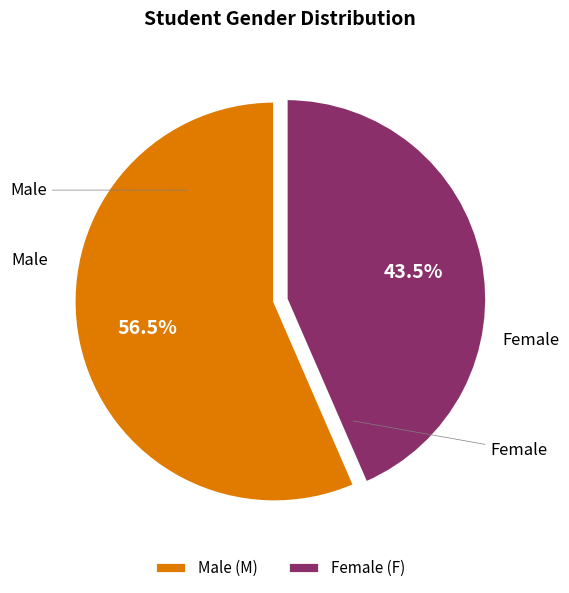

What percentage is NOT represented by Male?

43.5%